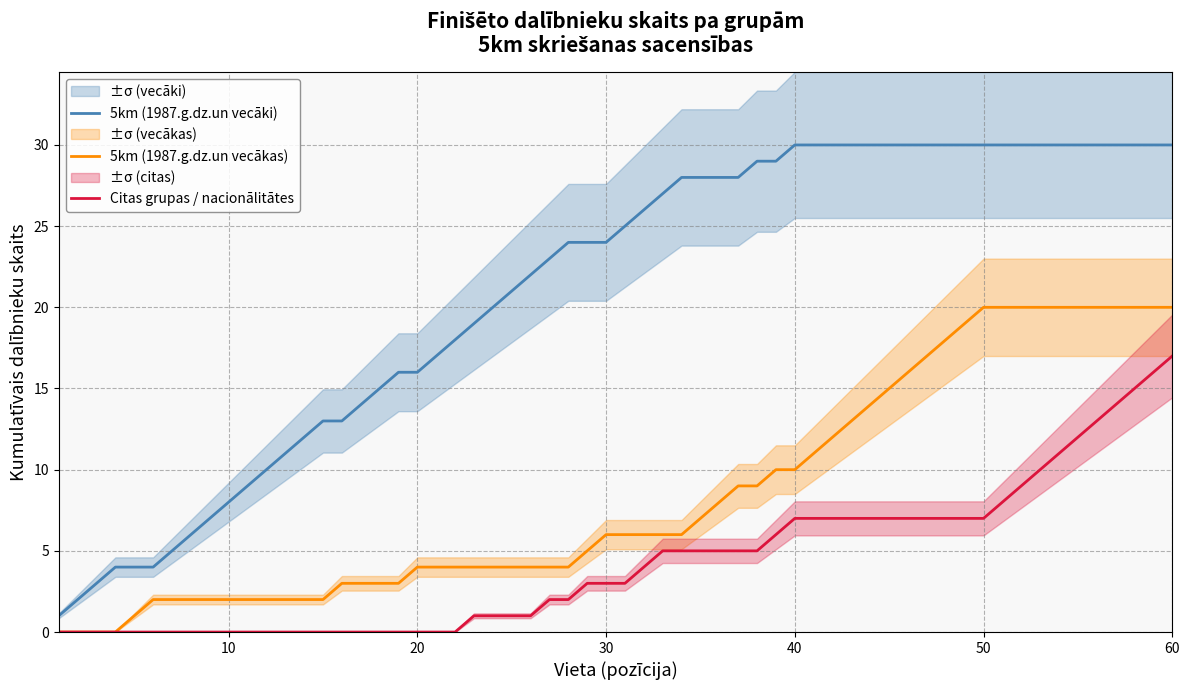

How many series are shown in this chart?

3